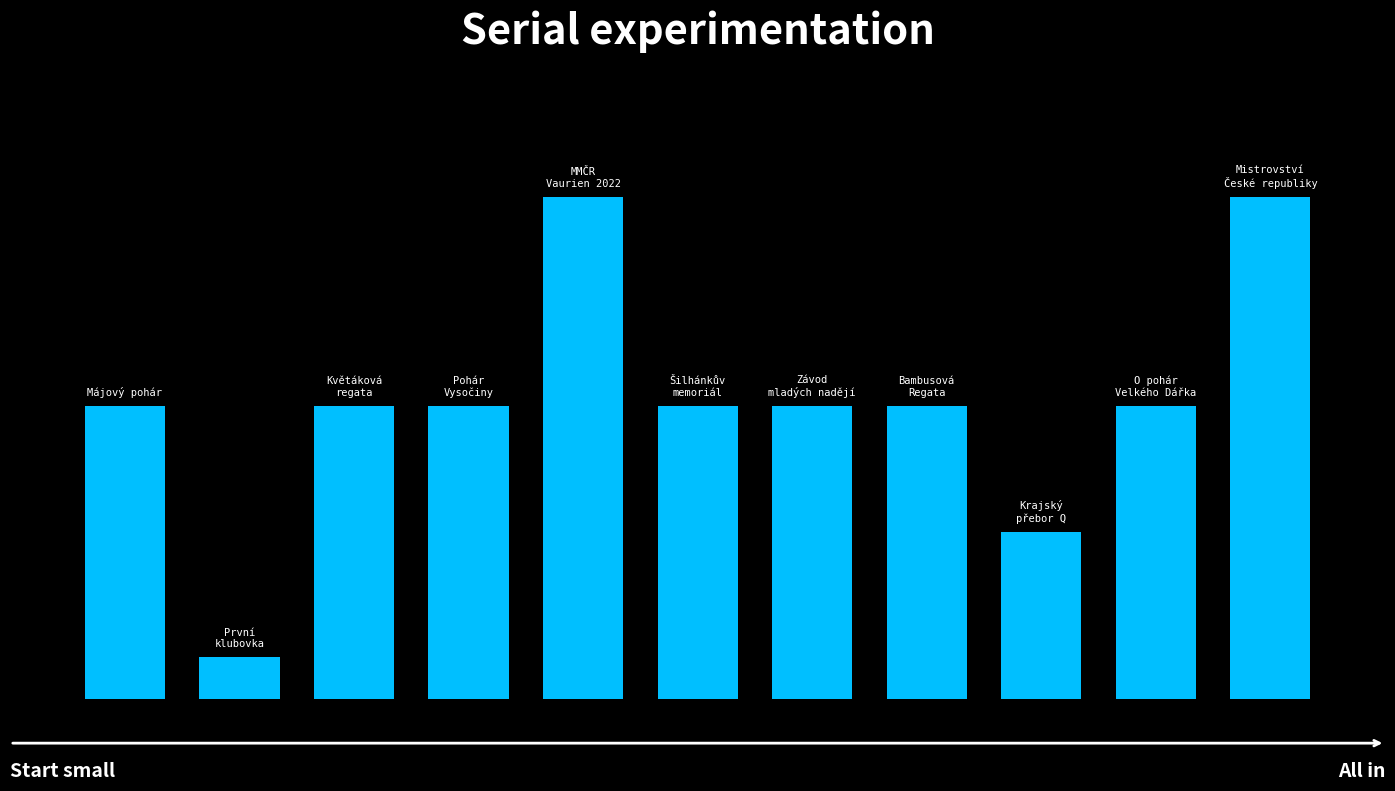

List the labels in order of value, largest first.

4, 10, 0, 2, 3, 5, 6, 7, 9, 8, 1